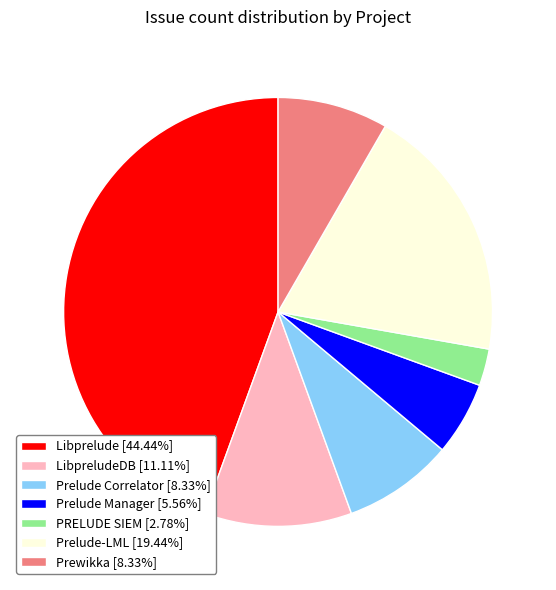

Is there a majority slice in this chart?

No